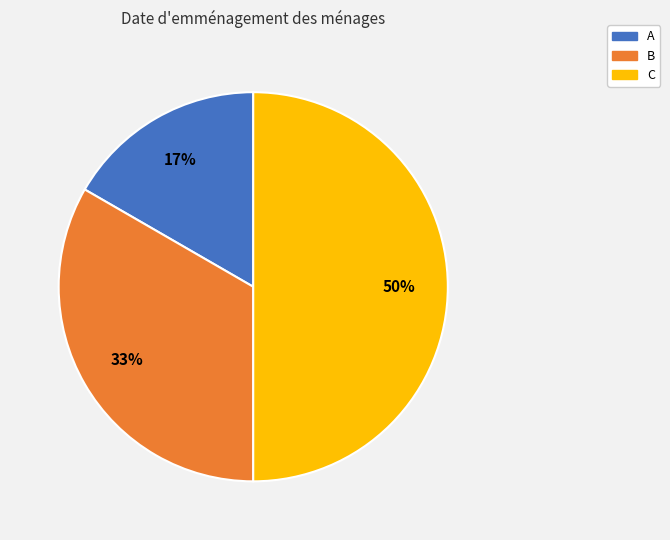

What is the smallest slice in the pie chart?

A